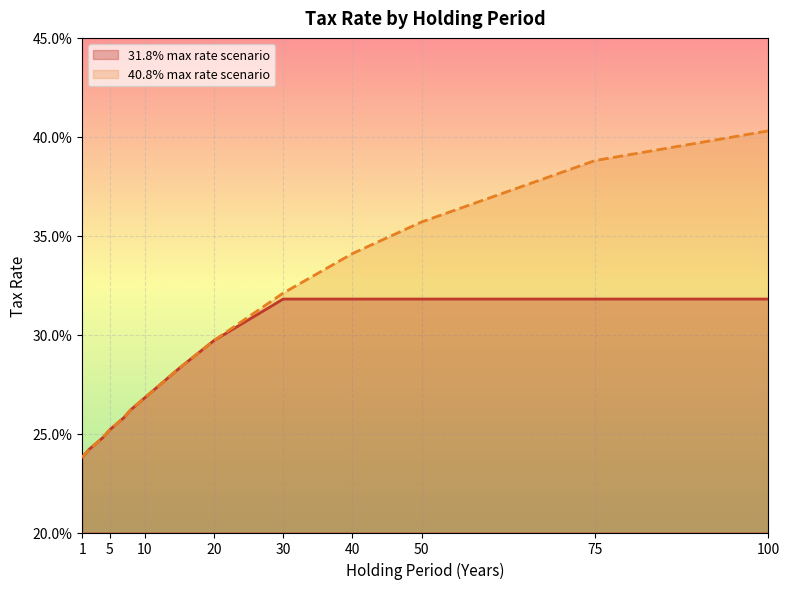

Where is 31.8% max rate scenario nearest to the value 0?

1